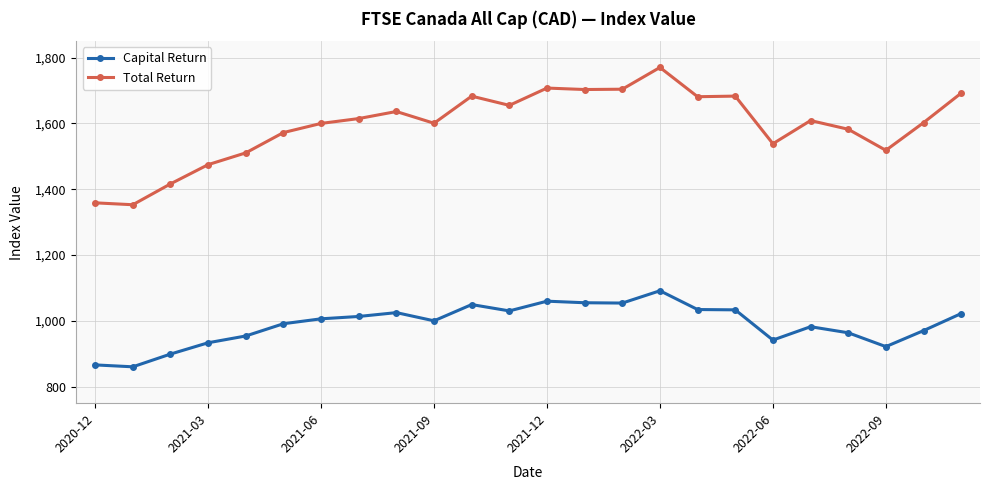

Which series has the widest spread of values?

Total Return